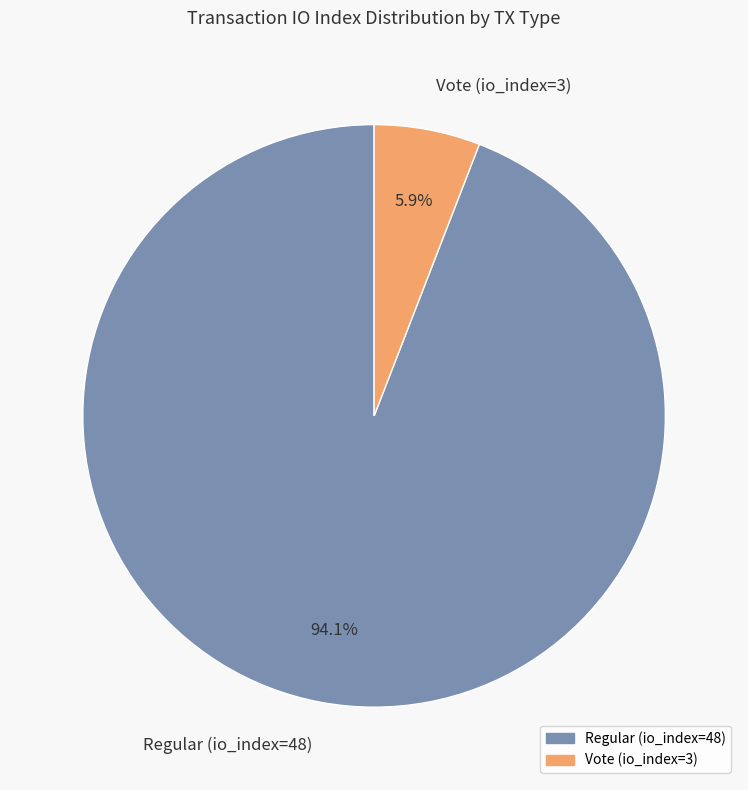

Which slice represents more than half of the pie?

Regular (io_index=48)